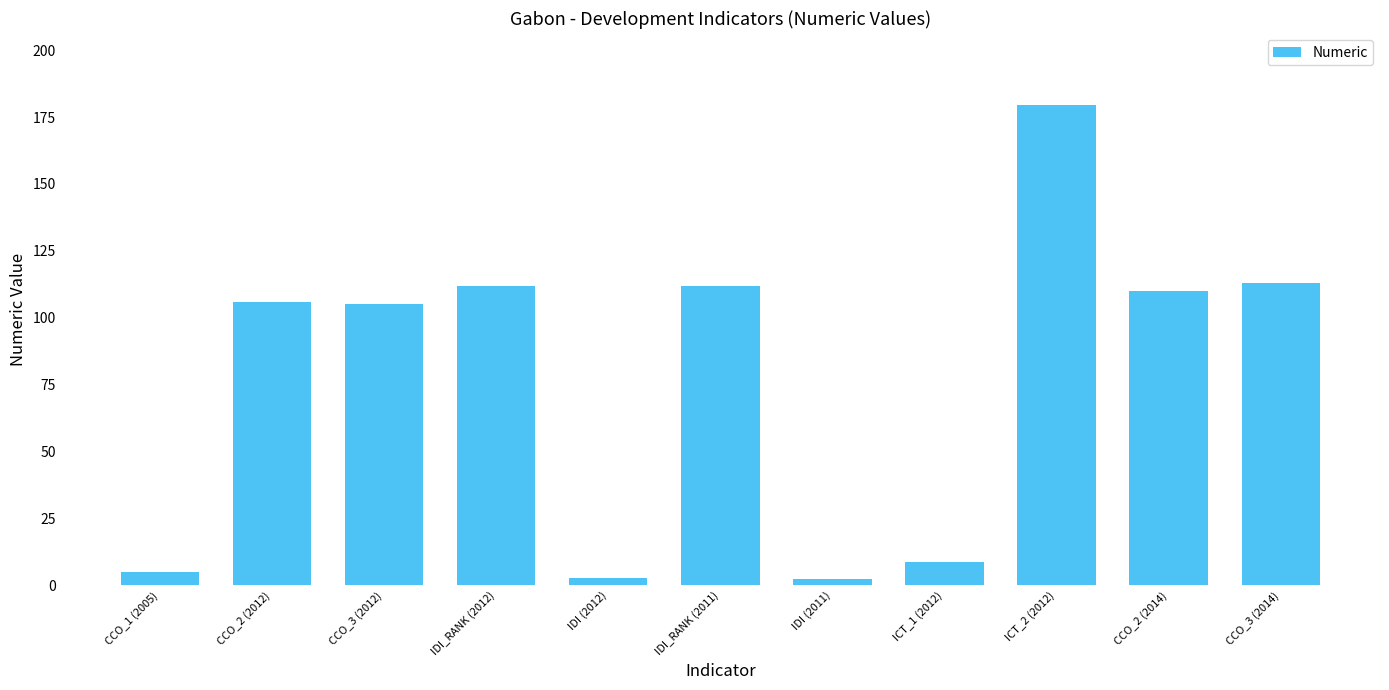

Which category has the highest value across all series?

ICT_2 (2012)